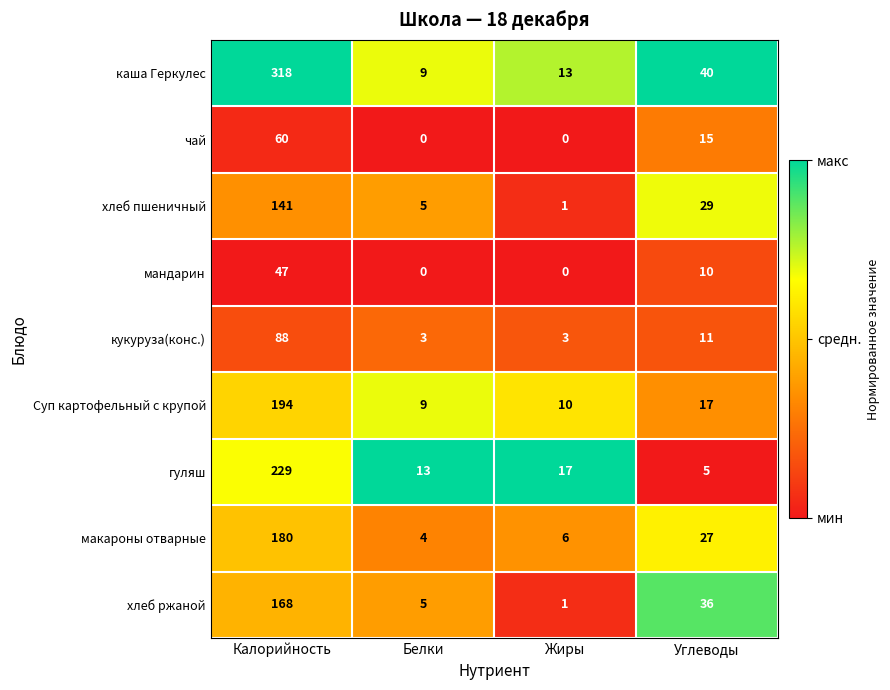

Rank the series by their maximum value, from lowest to highest.

мандарин, чай, кукуруза(конс.), хлеб пшеничный, хлеб ржаной, макароны отварные, Суп картофельный с крупой, гуляш, каша Геркулес